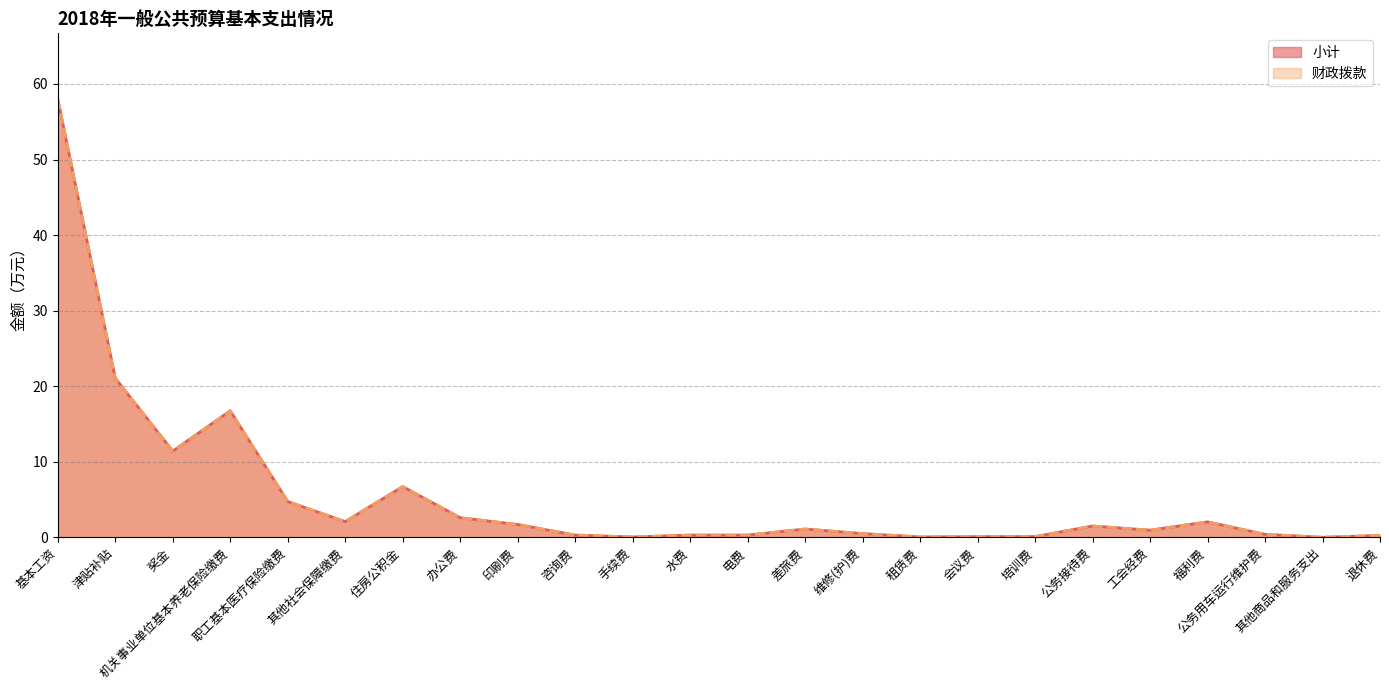

Which series has the largest total across all categories?

小计